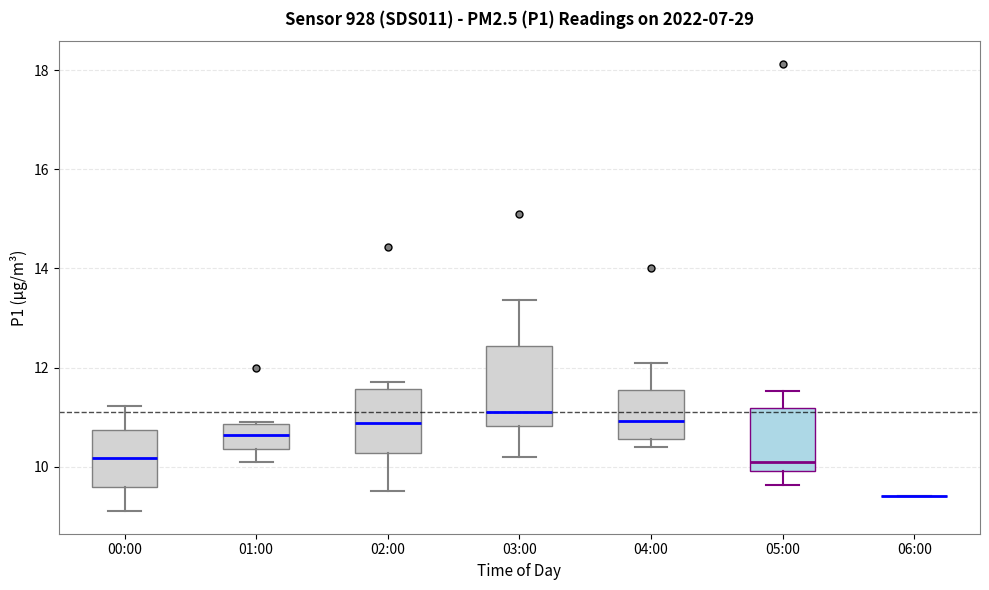

Where does the median line of the box for 00:00 sit on the y-axis? The values are not printed on the chart, so give them approximately, as read against the axis.

10.2